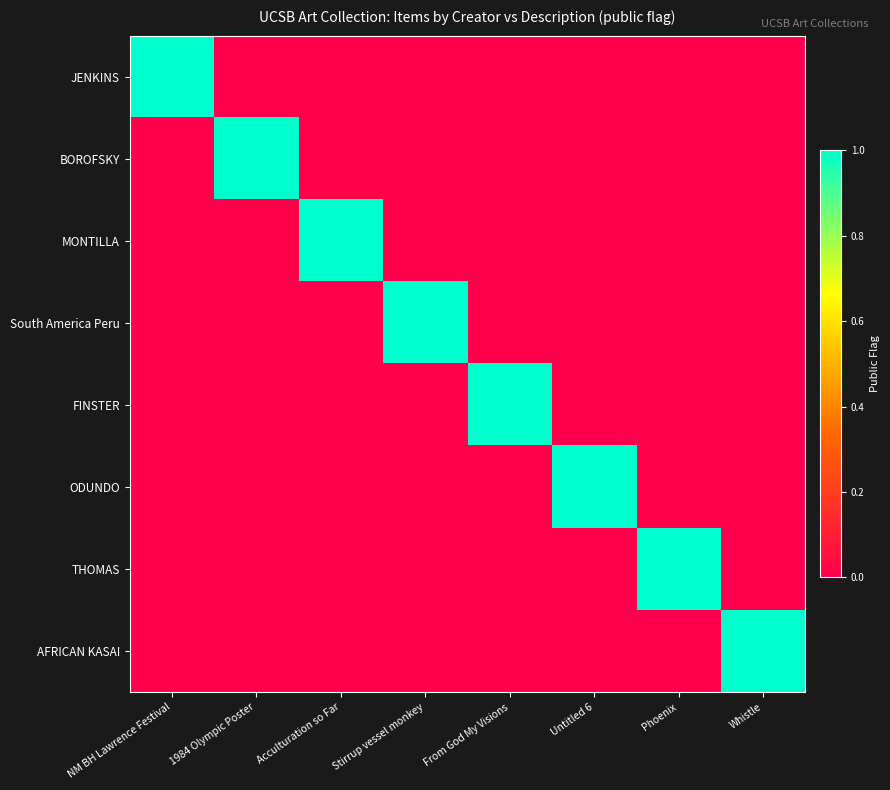

Reading left to right, list all the values displayed in this chart.

JENKINS: NM BH Lawrence Festival=1	1984 Olympic Poster=0	Acculturation so Far=0	Stirrup vessel monkey=0	From God My Visions=0	Untitled 6=0	Phoenix=0	Whistle=0
BOROFSKY: NM BH Lawrence Festival=0	1984 Olympic Poster=1	Acculturation so Far=0	Stirrup vessel monkey=0	From God My Visions=0	Untitled 6=0	Phoenix=0	Whistle=0
MONTILLA: NM BH Lawrence Festival=0	1984 Olympic Poster=0	Acculturation so Far=1	Stirrup vessel monkey=0	From God My Visions=0	Untitled 6=0	Phoenix=0	Whistle=0
South America Peru: NM BH Lawrence Festival=0	1984 Olympic Poster=0	Acculturation so Far=0	Stirrup vessel monkey=1	From God My Visions=0	Untitled 6=0	Phoenix=0	Whistle=0
FINSTER: NM BH Lawrence Festival=0	1984 Olympic Poster=0	Acculturation so Far=0	Stirrup vessel monkey=0	From God My Visions=1	Untitled 6=0	Phoenix=0	Whistle=0
ODUNDO: NM BH Lawrence Festival=0	1984 Olympic Poster=0	Acculturation so Far=0	Stirrup vessel monkey=0	From God My Visions=0	Untitled 6=1	Phoenix=0	Whistle=0
THOMAS: NM BH Lawrence Festival=0	1984 Olympic Poster=0	Acculturation so Far=0	Stirrup vessel monkey=0	From God My Visions=0	Untitled 6=0	Phoenix=1	Whistle=0
AFRICAN KASAI: NM BH Lawrence Festival=0	1984 Olympic Poster=0	Acculturation so Far=0	Stirrup vessel monkey=0	From God My Visions=0	Untitled 6=0	Phoenix=0	Whistle=1